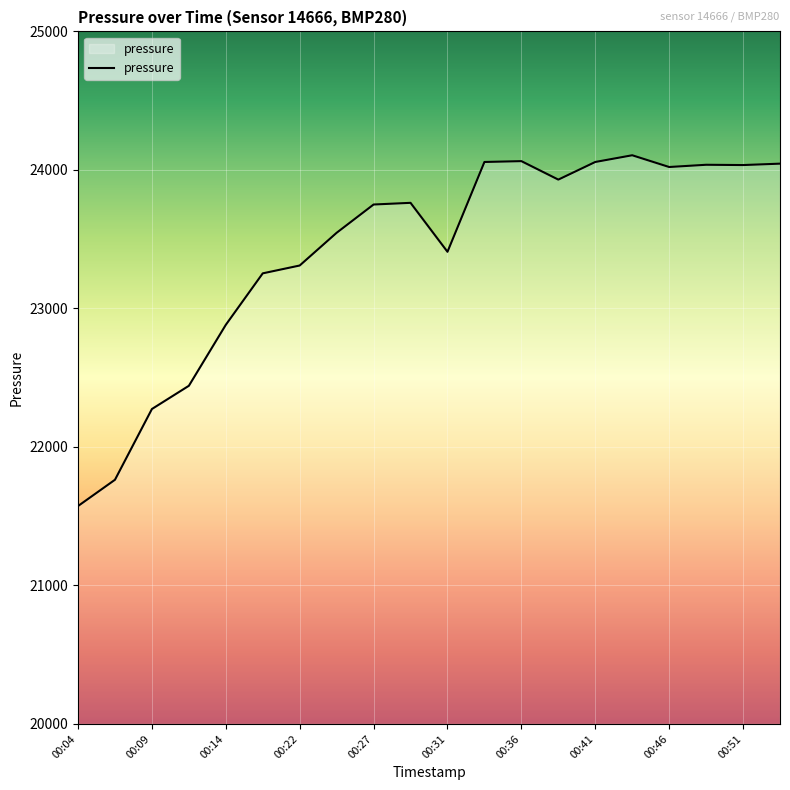

What is the difference between the maximum and minimum values?

2532.6